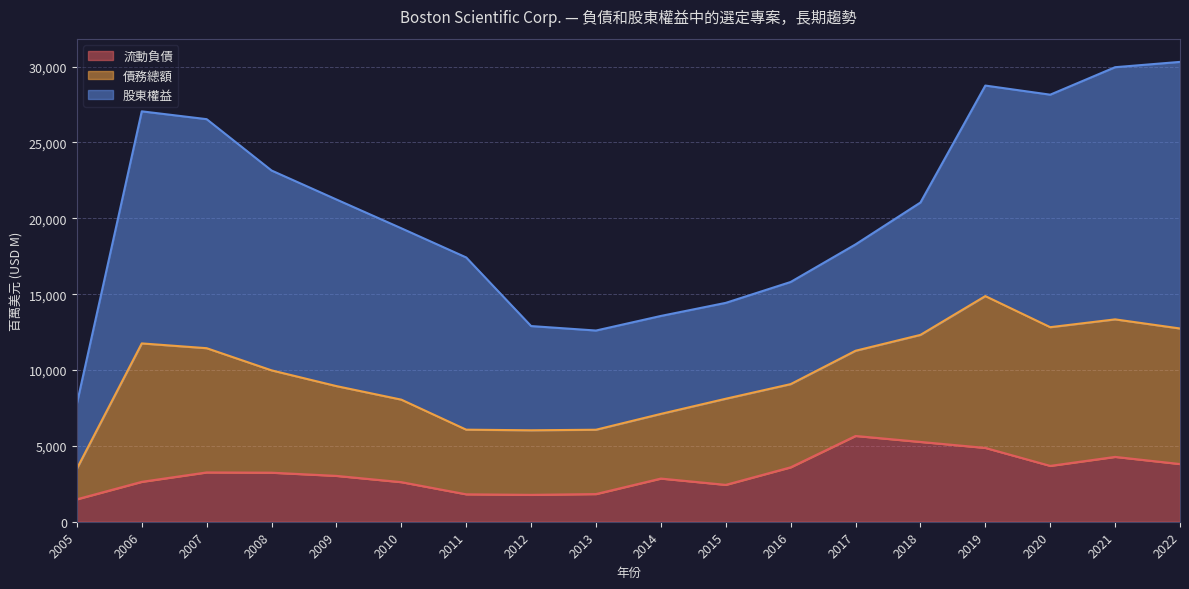

How many data points does each series have?

18